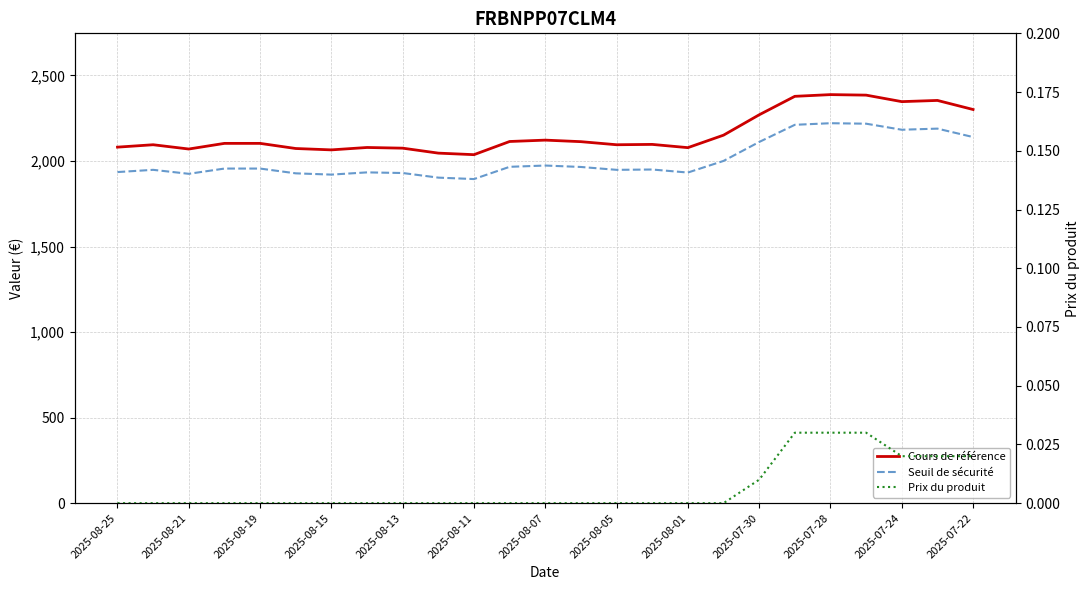

At 2025-07-30, list the series in order from largest to smallest.

Cours de référence, Seuil de sécurité, Prix du produit